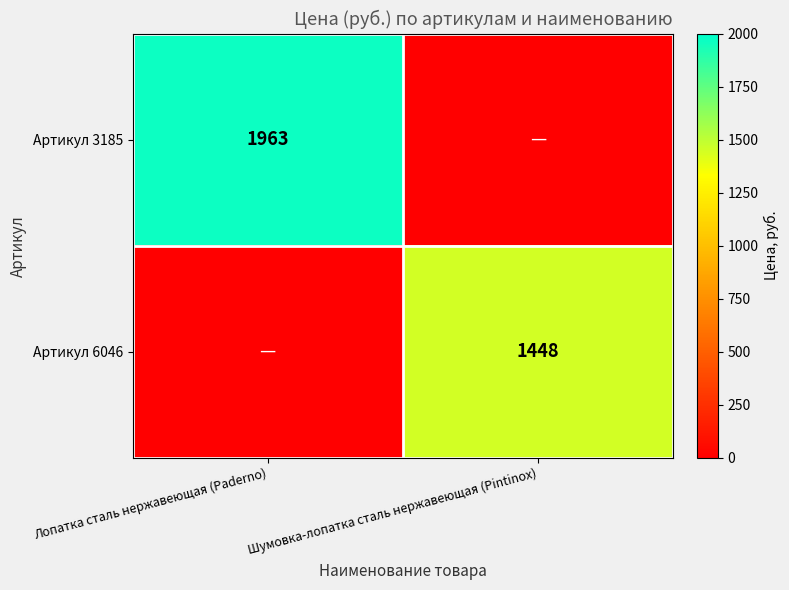

True or false: Артикул 3185 has a value of 1963 at Лопатка сталь нержавеющая (Paderno).

True